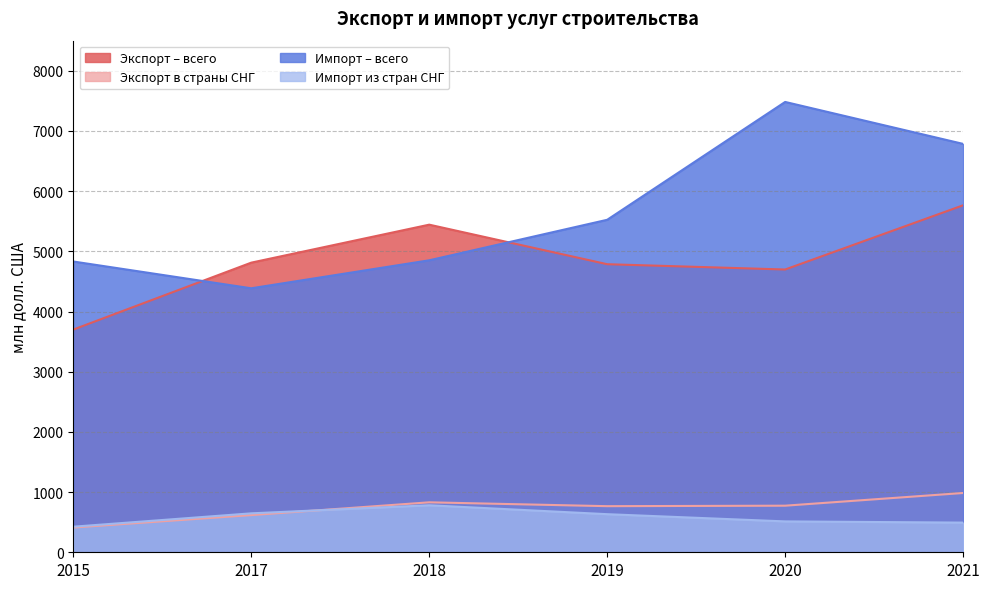

What is the smallest value displayed?

411